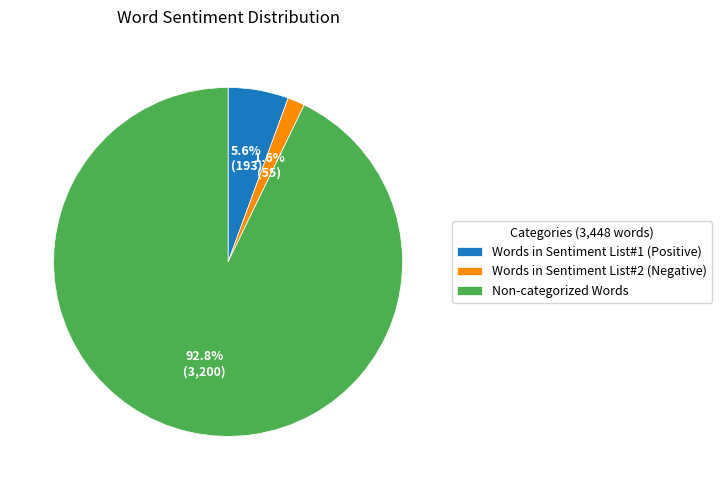

To the nearest percent, what percentage of the pie is Words in Sentiment List#2 (Negative)?

2%